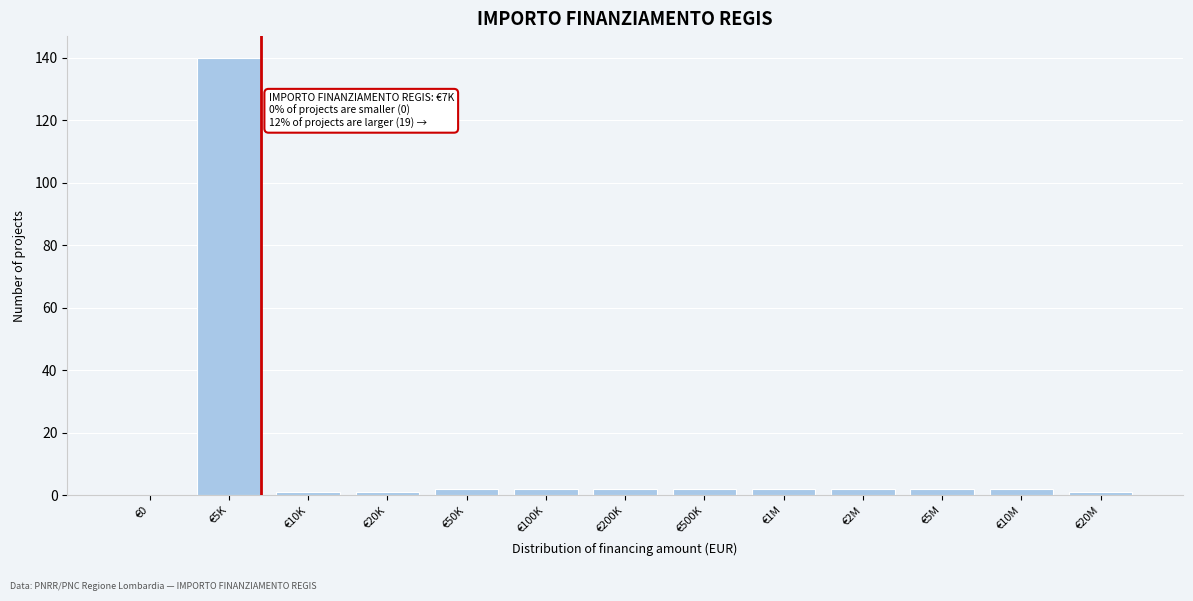

Reading left to right, transcribe all the data shown in this chart.

€0=0	€5K=140	€10K=1	€20K=1	€50K=2	€100K=2	€200K=2	€500K=2	€1M=2	€2M=2	€5M=2	€10M=2	€20M=1